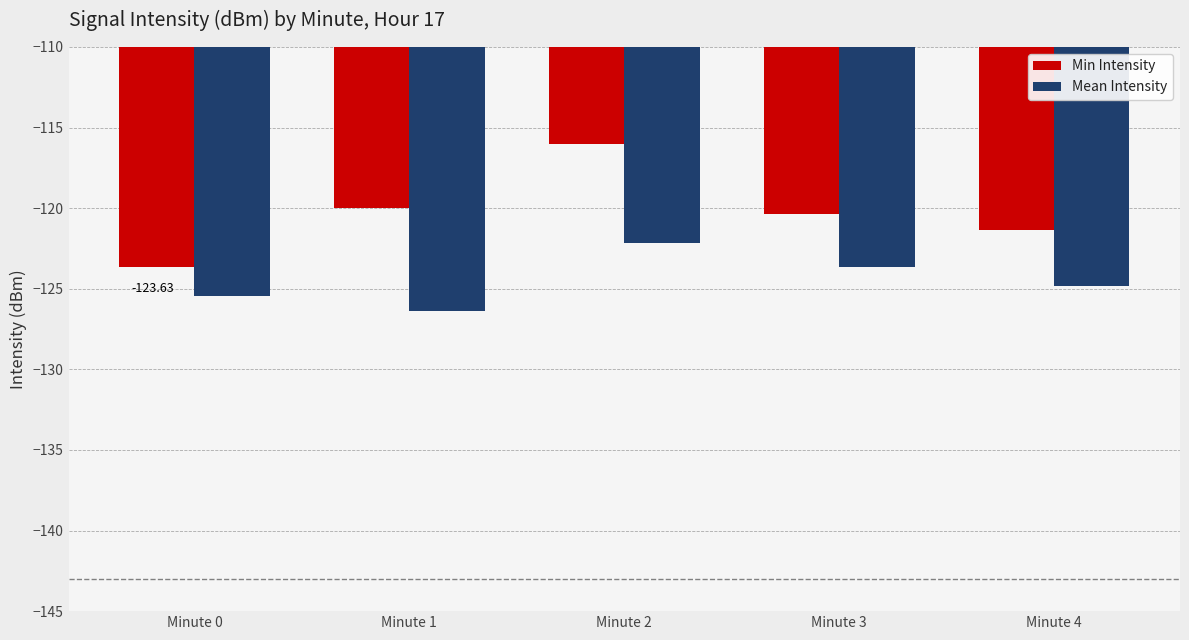

Rank the series by their average value, from lowest to highest.

Mean Intensity, Min Intensity